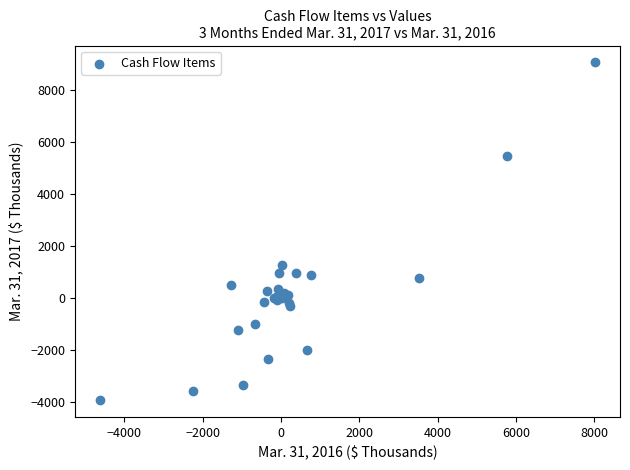

What Y value in the scatter plot is closest to 2561?

1264